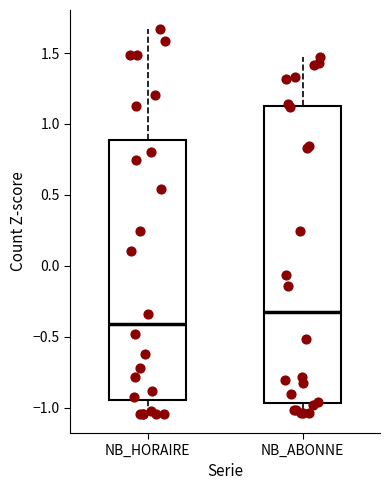

Reading left to right, transcribe this box plot: for each box, give where its median line is, the range the box spans, and where its two whiskers end, as read against the y-axis. The values are not printed on the chart, so give them approximately, as read against the axis.

NB_HORAIRE: median -0.40, box -0.95 to 0.90, whiskers -1.05 to 1.65
NB_ABONNE: median -0.35, box -0.95 to 1.15, whiskers -1.05 to 1.45